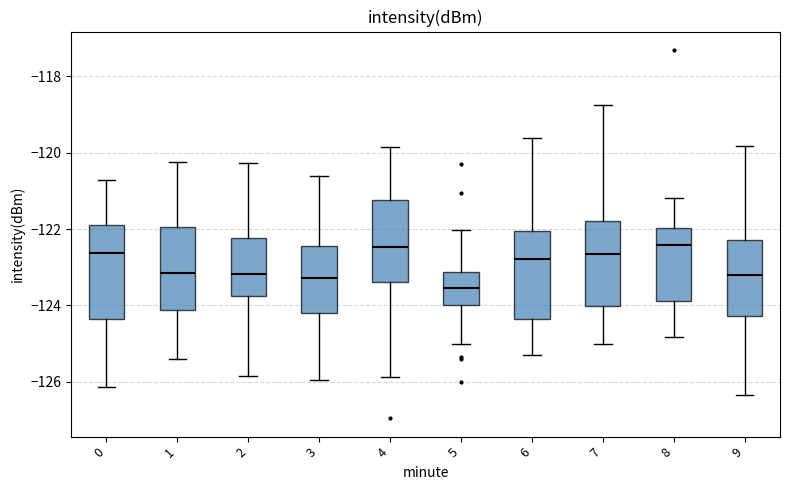

Where is the lower edge of the box at x = 6 on the y-axis? The values are not printed on the chart, so give them approximately, as read against the axis.

-124.4